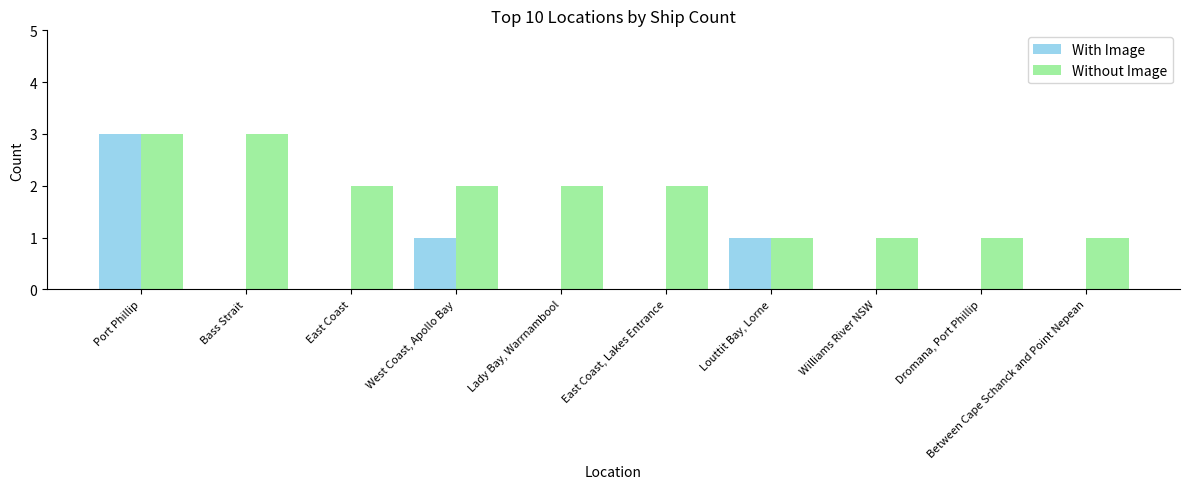

What is the total value across all series at Dromana, Port Phillip?

1